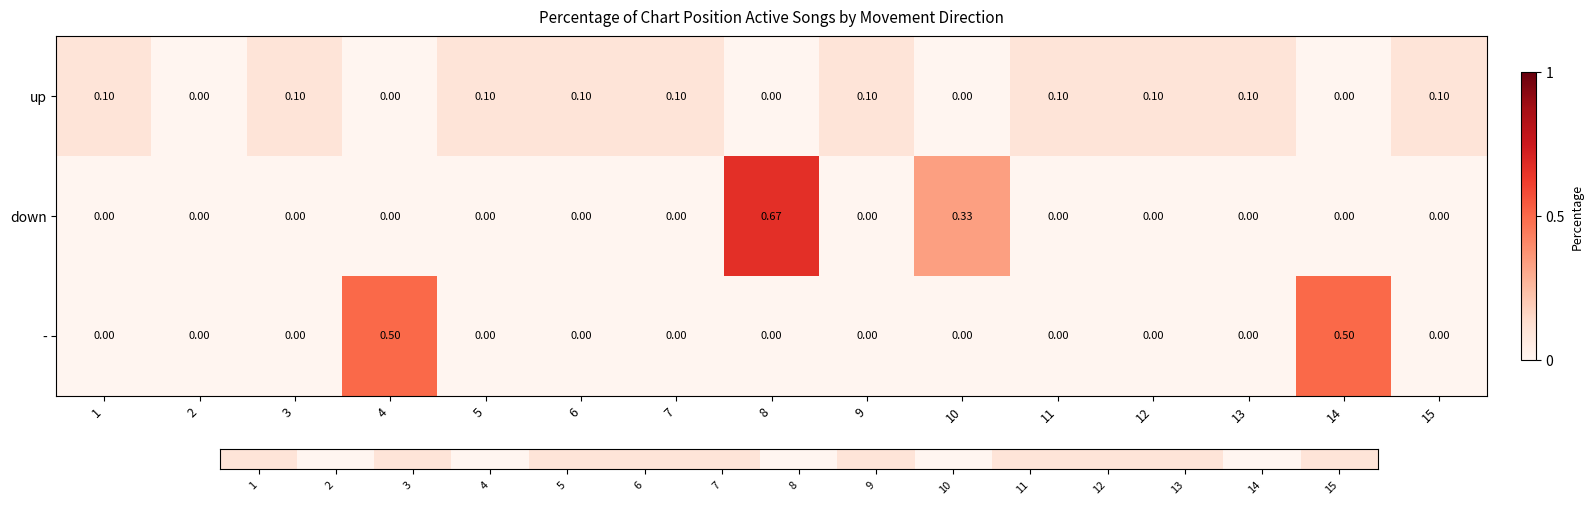

Is the value of up at 7 greater than the value of - at 4?

No